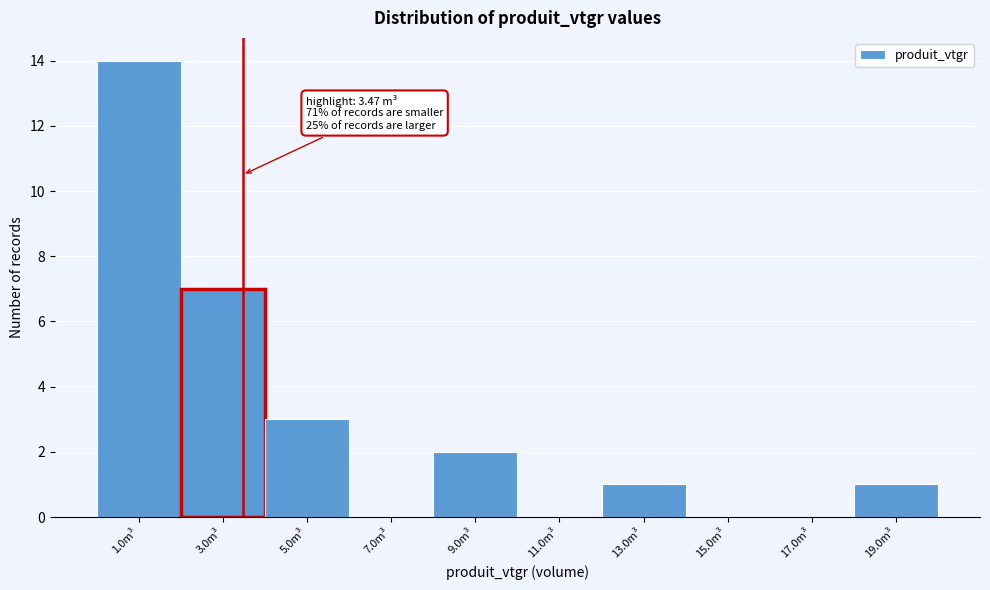

Over which range of the x-axis is the bar tallest?

0 to 2